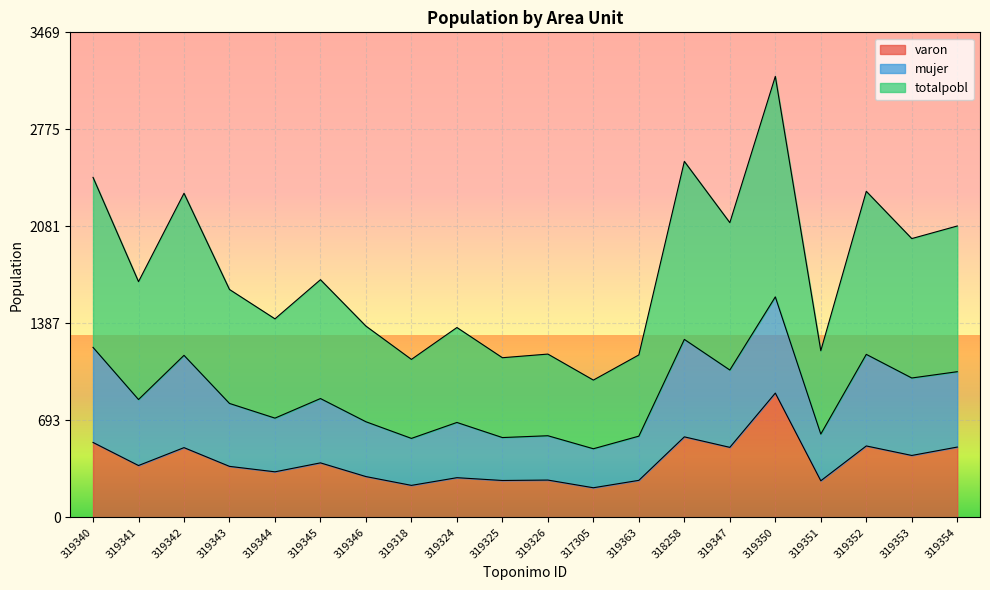

What is the greatest value displayed?

1577